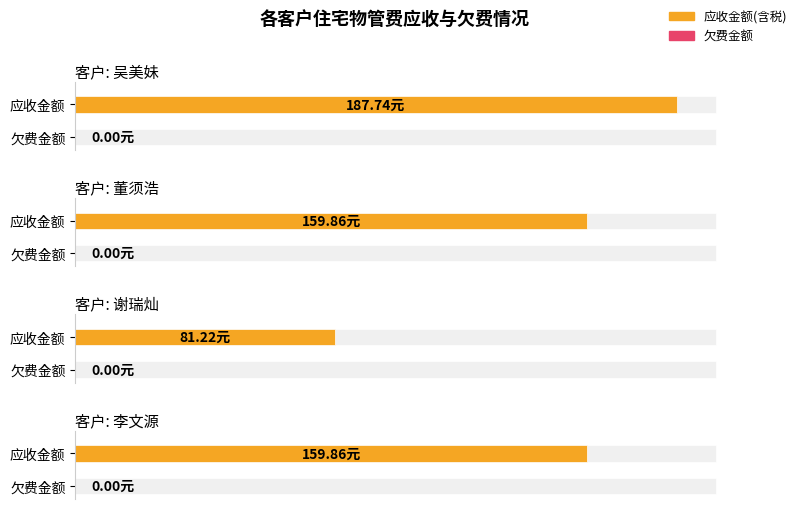

Which series has the largest total across all categories?

应收金额(含税)